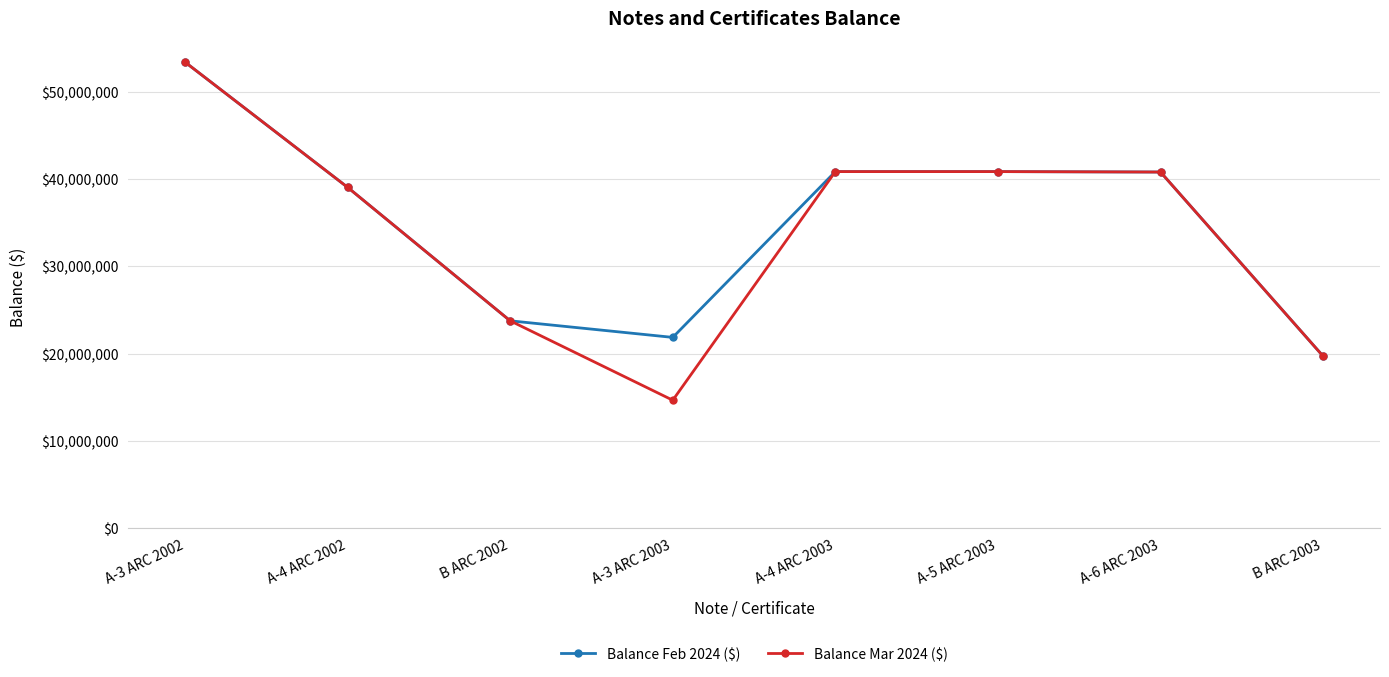

What is the sum of all Balance Feb 2024 ($) values?

280250000